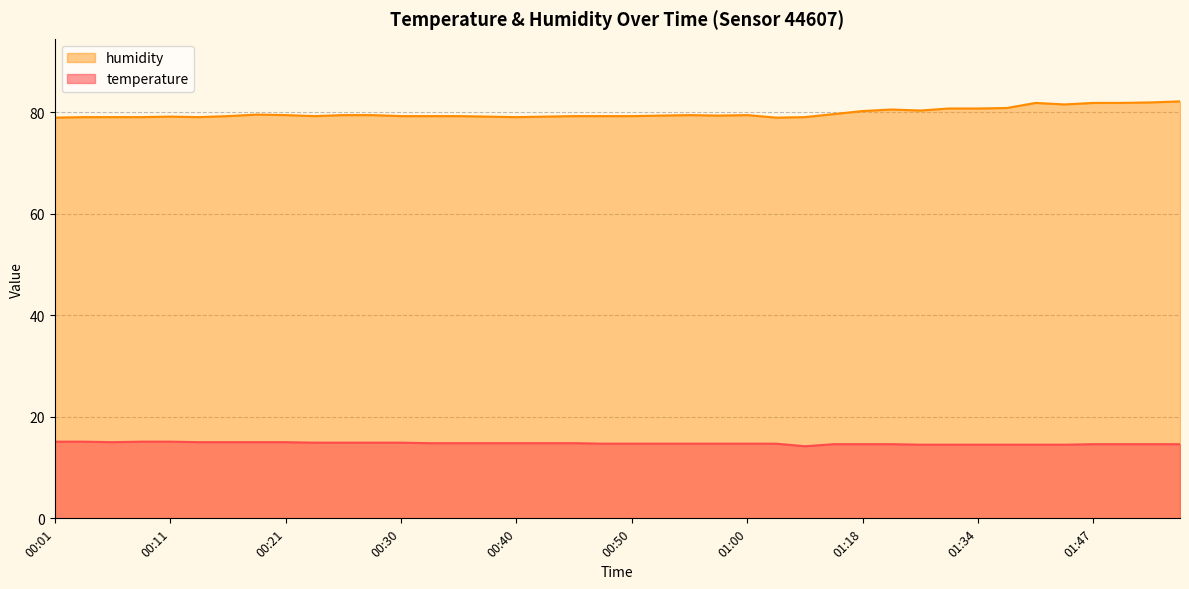

Reading left to right, extract all data points from this chart.

temperature: 00:01=15.1	00:03=15.1	00:06=15.0	00:08=15.1	00:11=15.1	00:13=15.0	00:16=15.0	00:18=15.0	00:21=15.0	00:23=14.9	00:26=14.9	00:28=14.9	00:30=14.9	00:33=14.8	00:35=14.8	00:38=14.8	00:40=14.8	00:43=14.8	00:45=14.8	00:48=14.7	00:50=14.7	00:53=14.7	00:55=14.7	00:57=14.7	01:00=14.7	01:05=14.7	01:10=14.2	01:16=14.6	01:18=14.6	01:21=14.6	01:26=14.5	01:31=14.5	01:34=14.5	01:37=14.5	01:39=14.5	01:44=14.5	01:47=14.6	01:49=14.6	01:52=14.6	01:54=14.6
humidity: 00:01=78.9	00:03=79.0	00:06=79.0	00:08=79.0	00:11=79.1	00:13=79.0	00:16=79.2	00:18=79.5	00:21=79.4	00:23=79.2	00:26=79.4	00:28=79.4	00:30=79.2	00:33=79.2	00:35=79.2	00:38=79.1	00:40=79.0	00:43=79.1	00:45=79.2	00:48=79.2	00:50=79.2	00:53=79.3	00:55=79.4	00:57=79.3	01:00=79.4	01:05=78.9	01:10=79.0	01:16=79.6	01:18=80.2	01:21=80.5	01:26=80.3	01:31=80.7	01:34=80.7	01:37=80.8	01:39=81.8	01:44=81.5	01:47=81.8	01:49=81.8	01:52=81.9	01:54=82.1